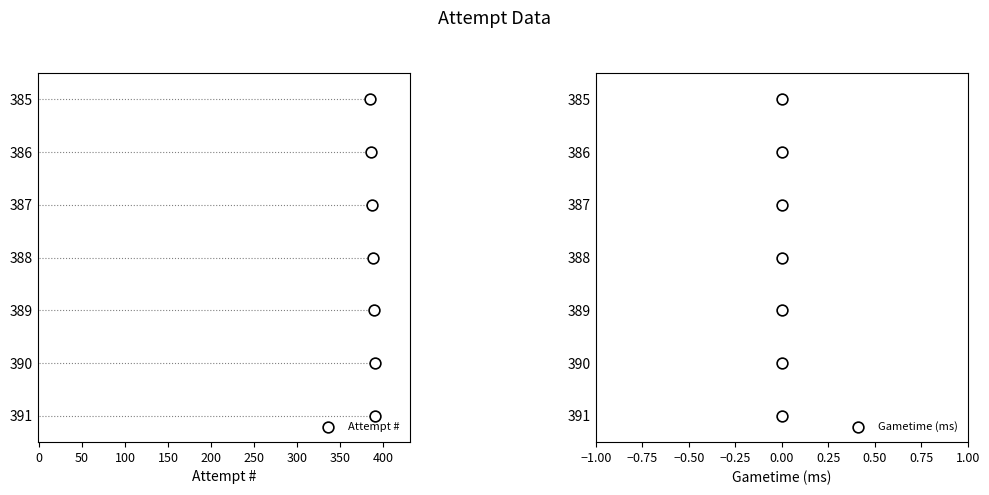

Is the value of Gametime (ms) at 150 greater than the value of Attempt # at −50?

Yes